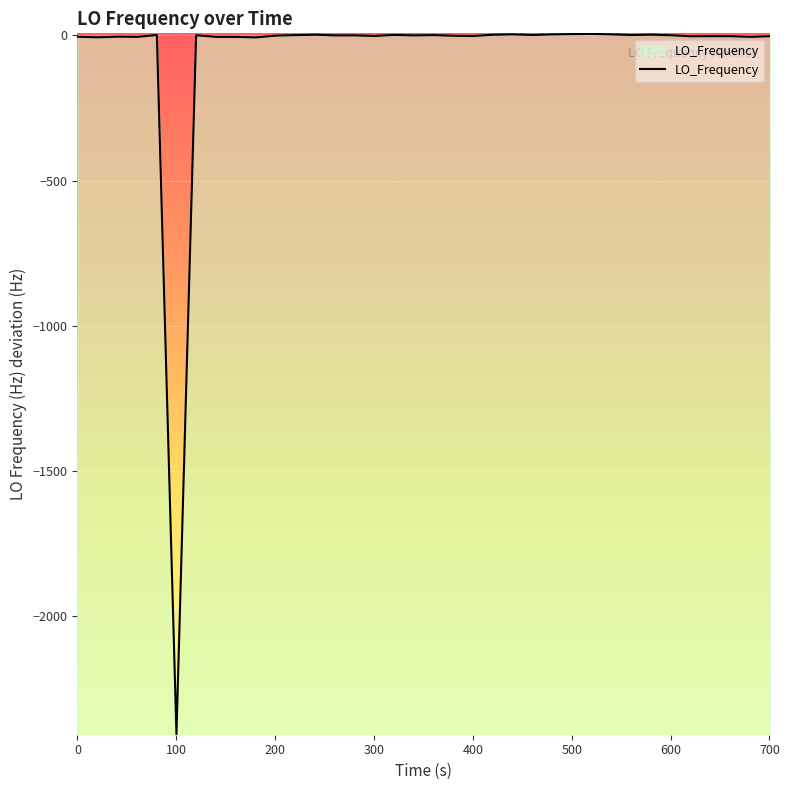

What is the sum of all values?

-2436.8